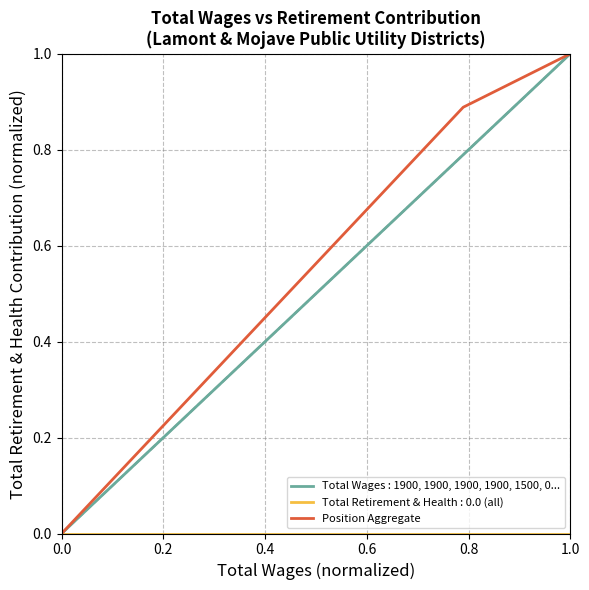

The Position Aggregate series shows 0.0 at 0.0. True or false?

True